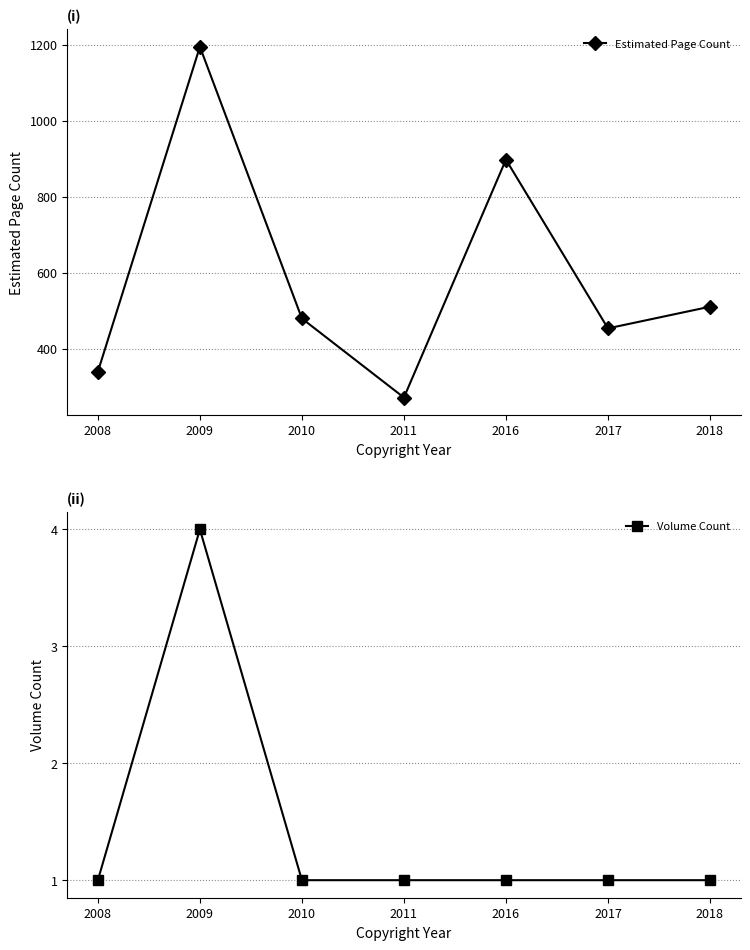

In Estimated Page Count, how many points are higher than both neighbors (excluding endpoints)?

2